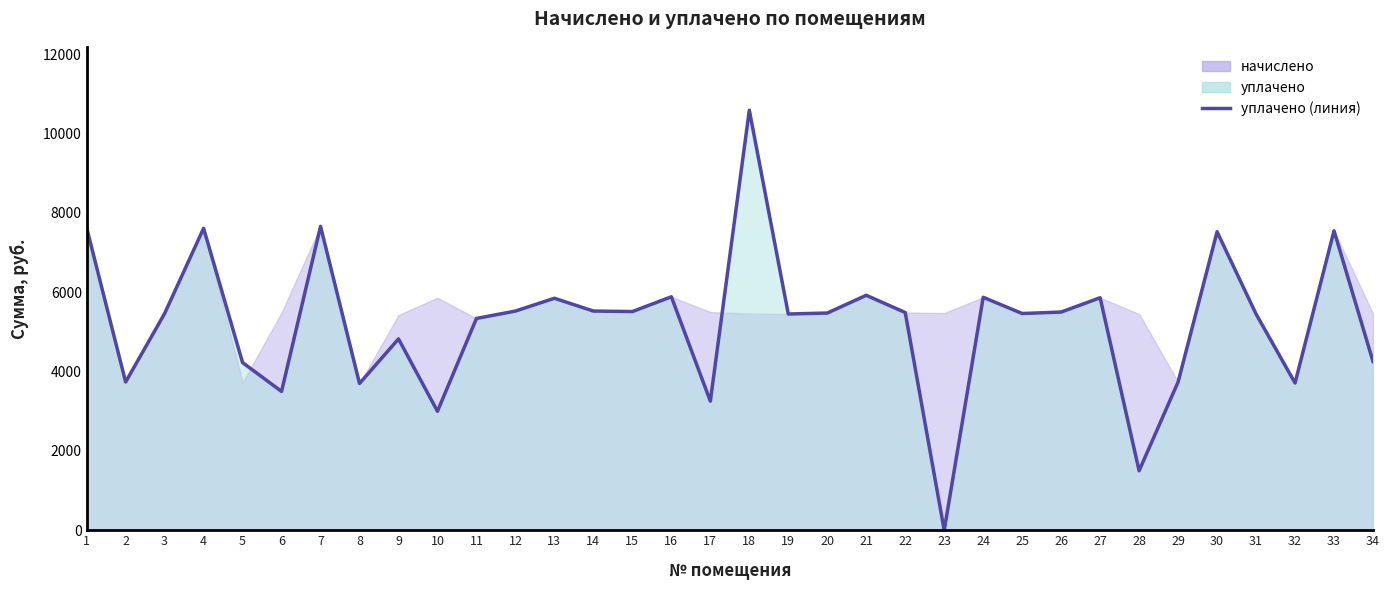

List the labels in order of value, largest first.

18, 7, 1, 4, 33, 30, 21, 16, 24, 27, 13, 12, 14, 15, 26, 22, 20, 3, 25, 19, 31, 11, 9, 34, 5, 2, 29, 32, 8, 6, 17, 10, 28, 23